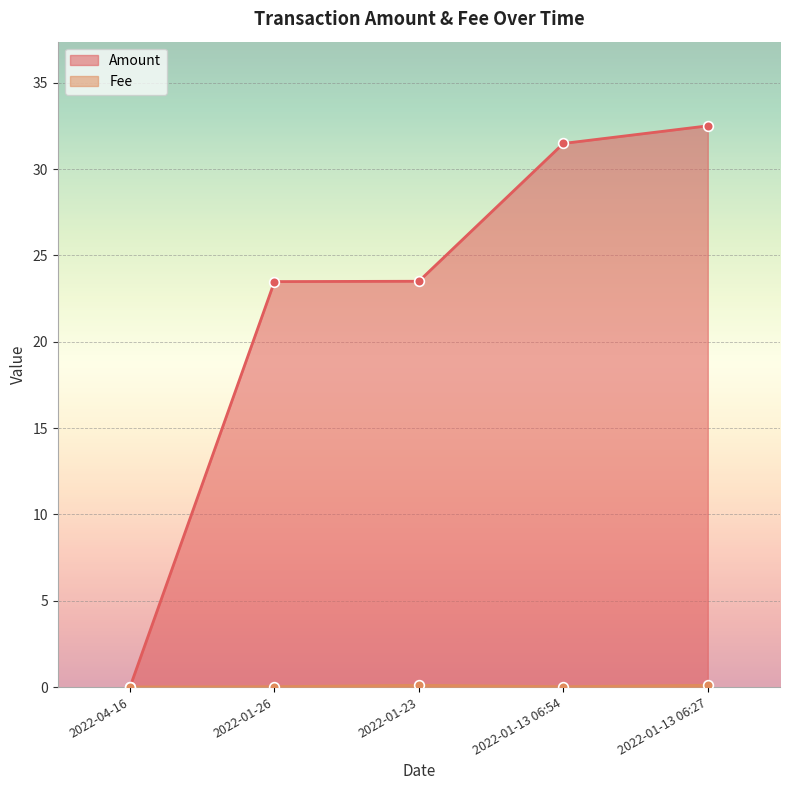

Reading left to right, extract all data points from this chart.

Amount: 0.0	23.5	23.5	31.5	32.5
Fee: 0.0	0.0	0.1	0.0	0.1